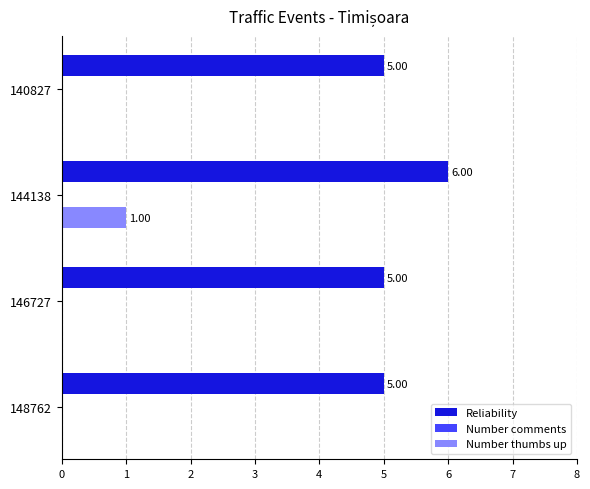

Which series has the largest total across all categories?

Reliability